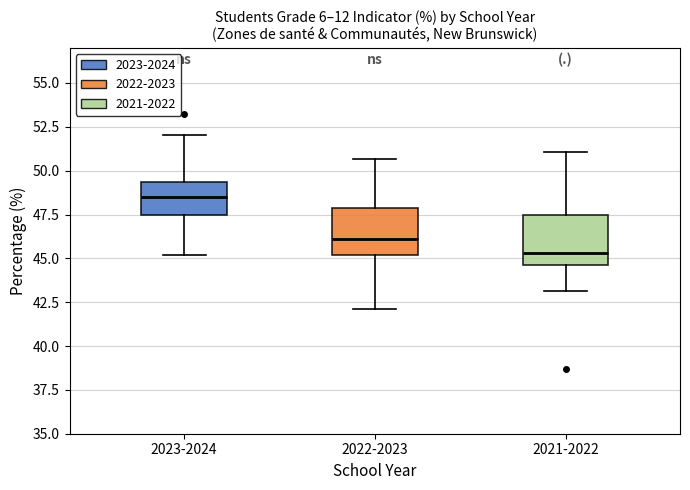

Reading left to right, read every box against the y-axis: the position of its median line, the range the box covers, and the ends of its whiskers. The values are not printed on the chart, so give them approximately, as read against the axis.

2023-2024: median 48.5, box 47.5 to 49.5, whiskers 45.0 to 52.0
2022-2023: median 46.0, box 45.0 to 48.0, whiskers 42.0 to 50.5
2021-2022: median 45.5, box 44.5 to 47.5, whiskers 43.0 to 51.0